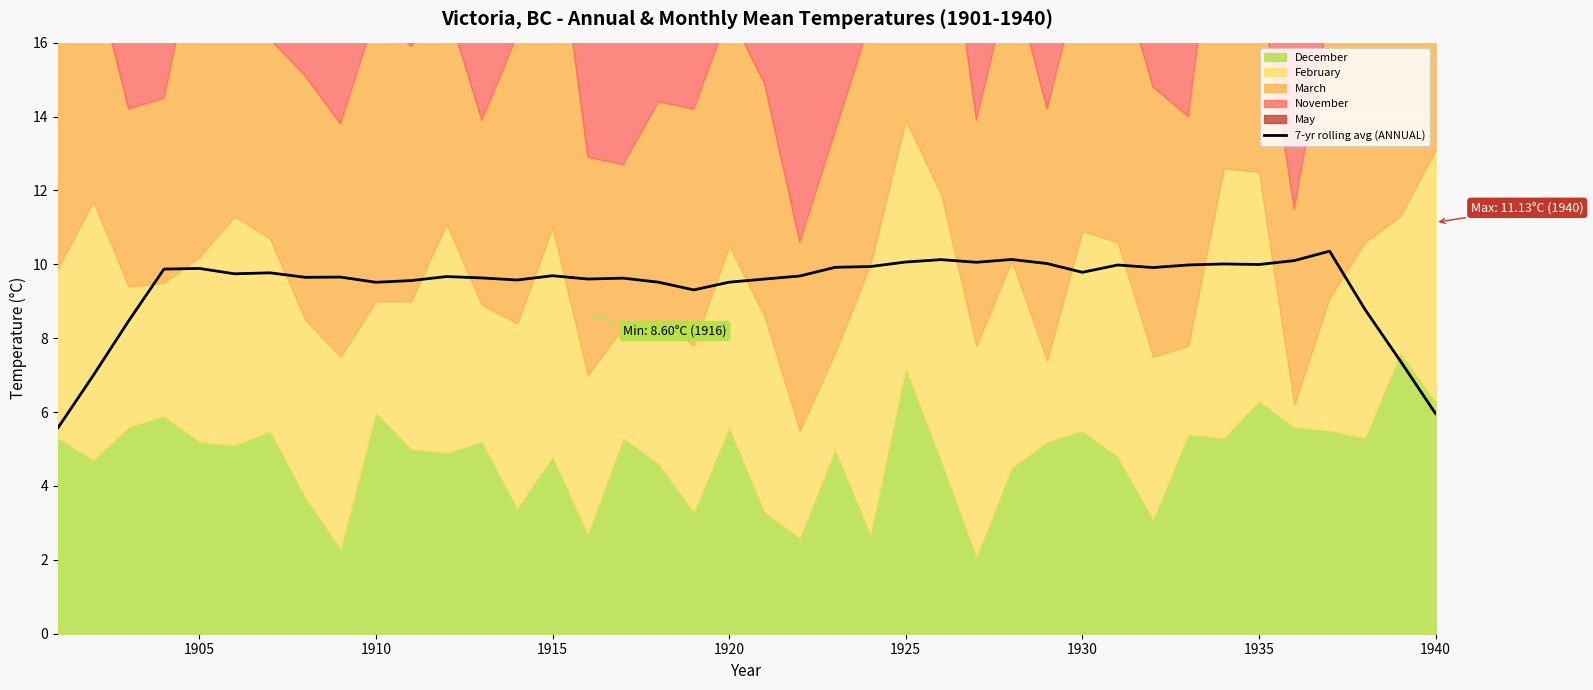

The value of 7-yr rolling avg (ANNUAL) at 1920 is 9.5. True or false?

True